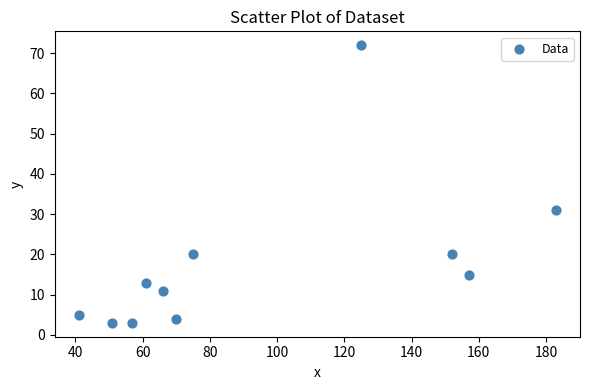

What is the range of Y values (max minus min)?

69